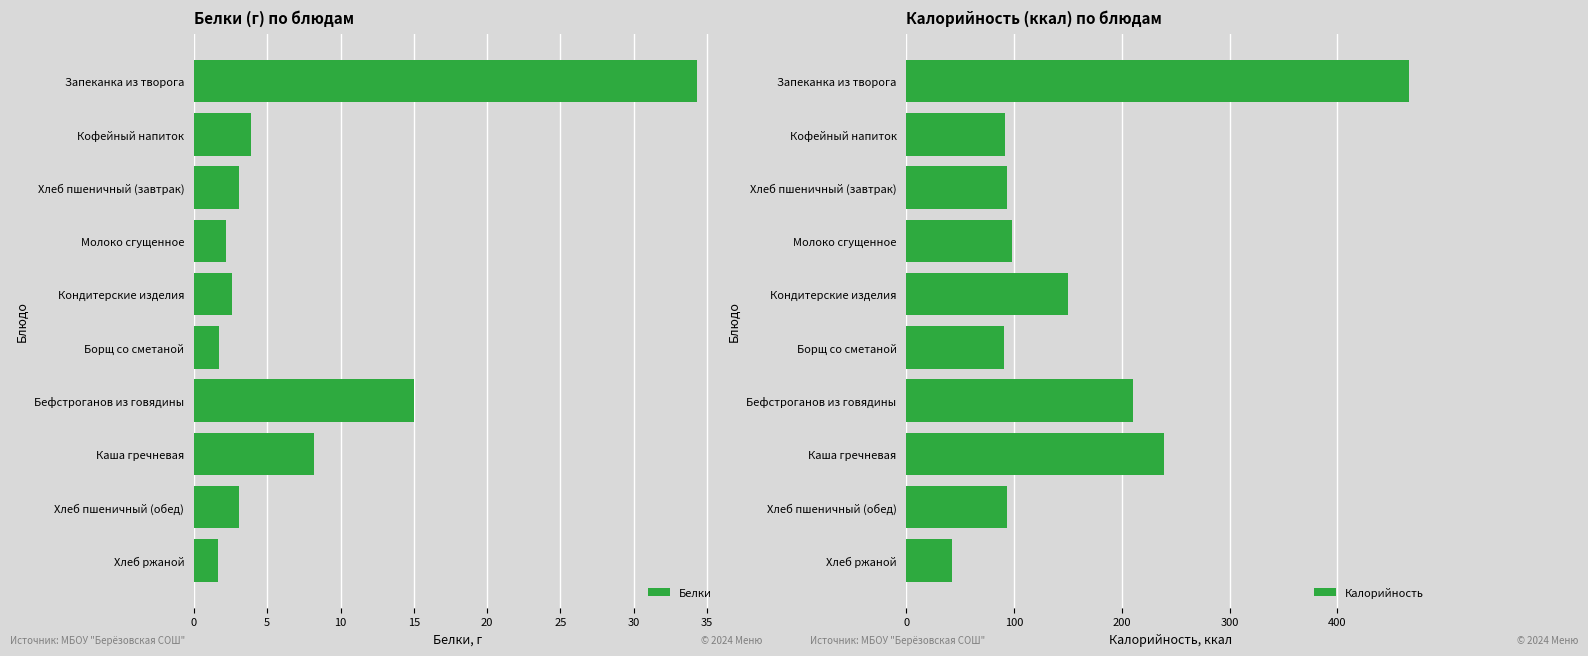

List the series in order of their overall mean, highest first.

Калорийность, Белки